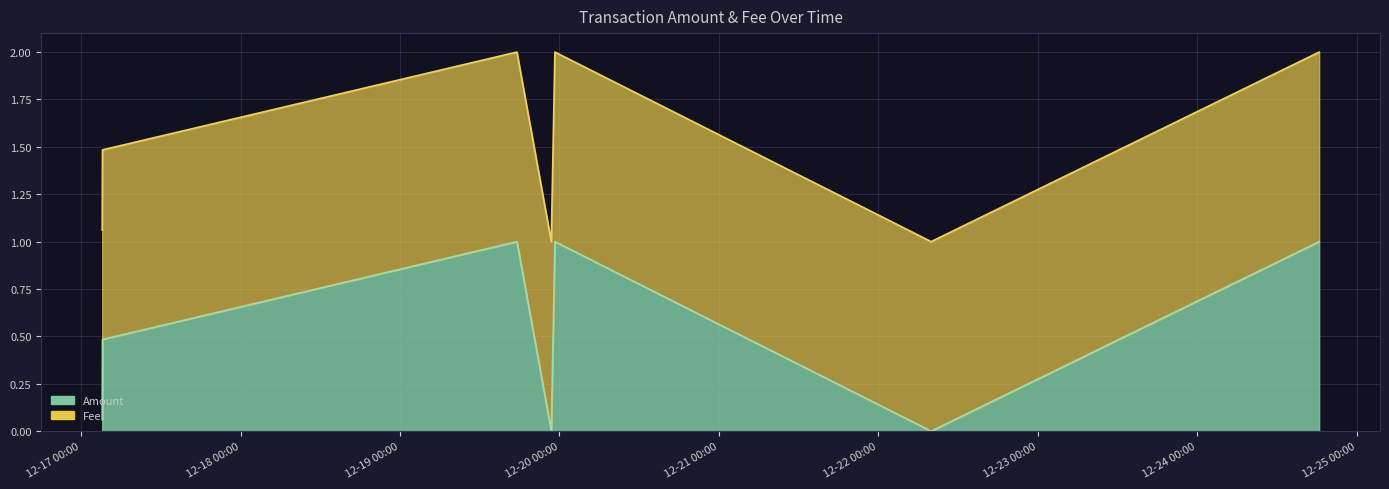

True or false: the data shows 0.1 at 2017-12-17 03:10:22.

False